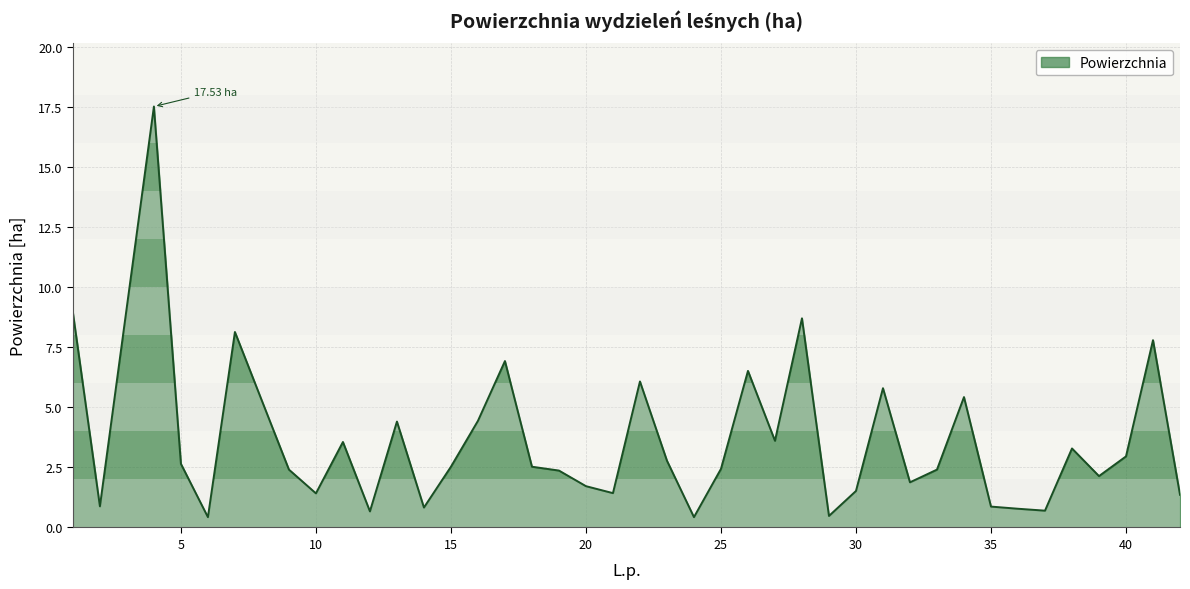

What is the difference between the maximum and minimum values?

17.1